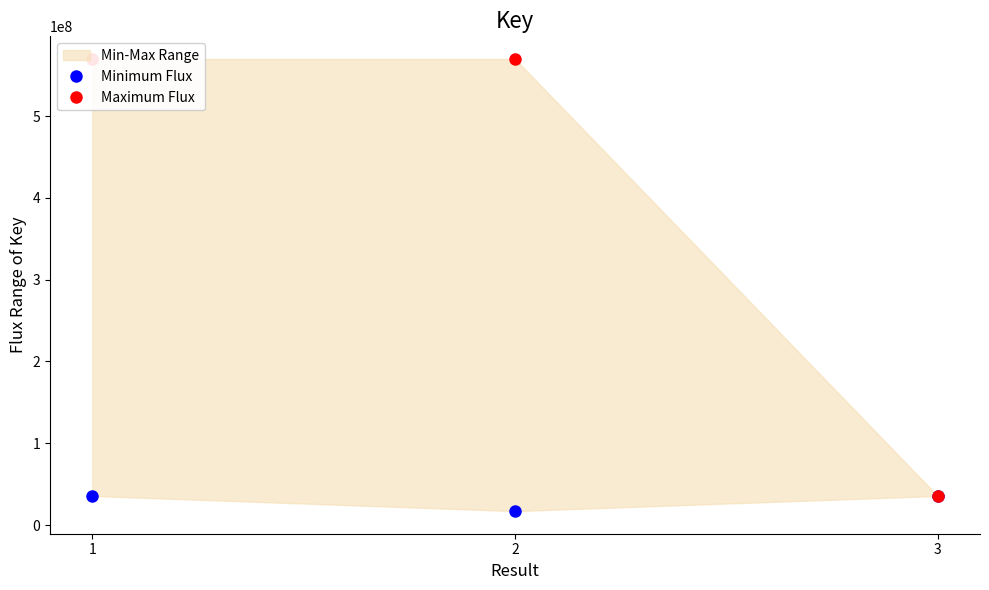

List the labels in order of Maximum Flux value, largest first.

1, 2, 3